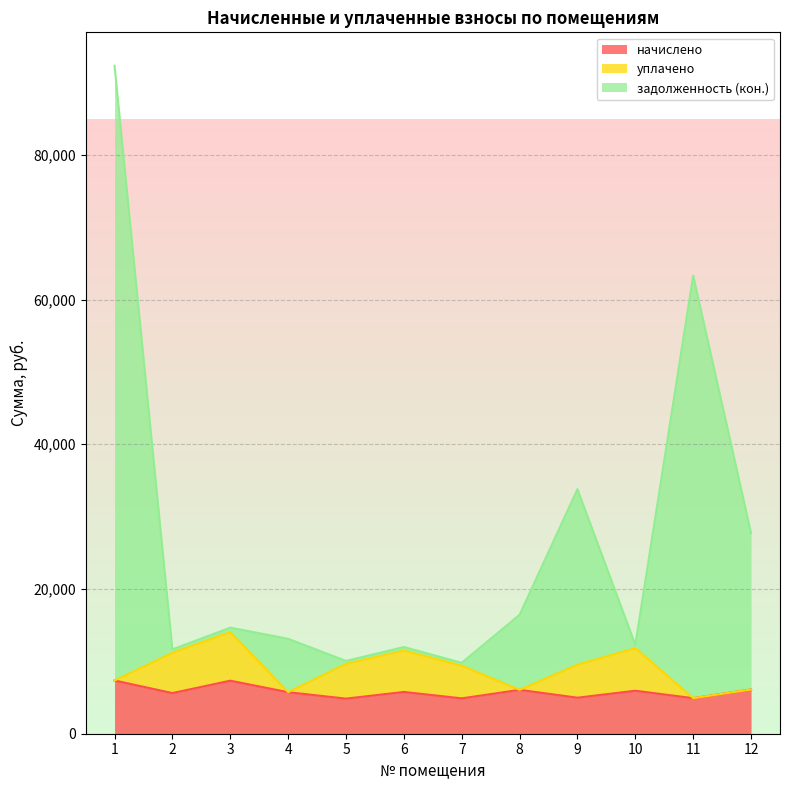

True or false: задолженность (кон.) and начислено intersect in this chart.

False